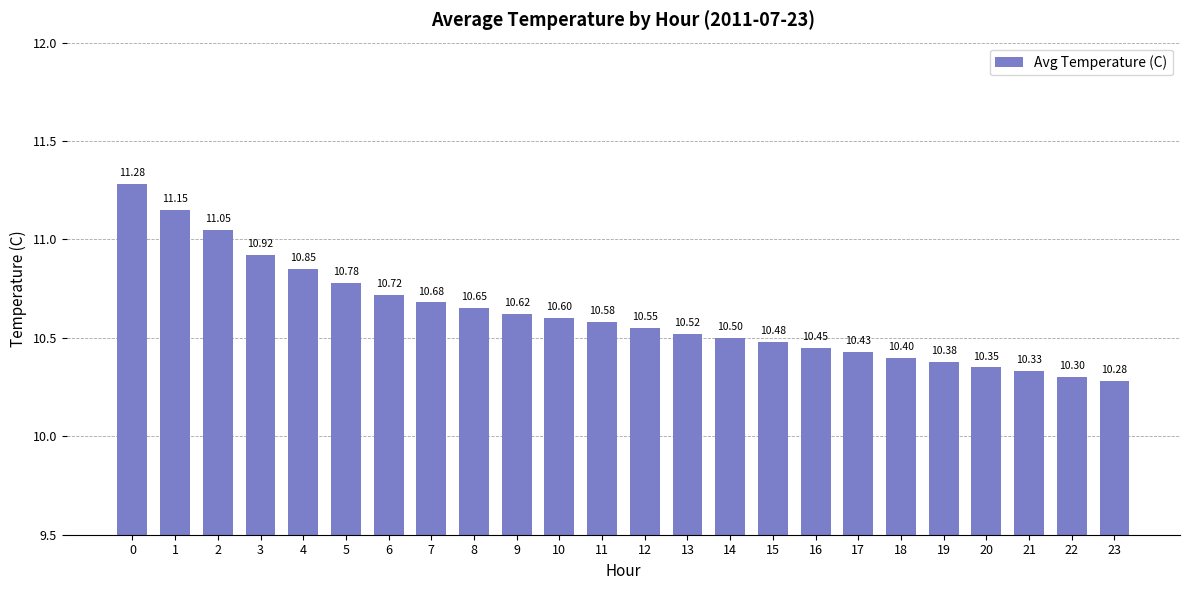

The chart shows a value of 18.2 at 18. True or false?

False